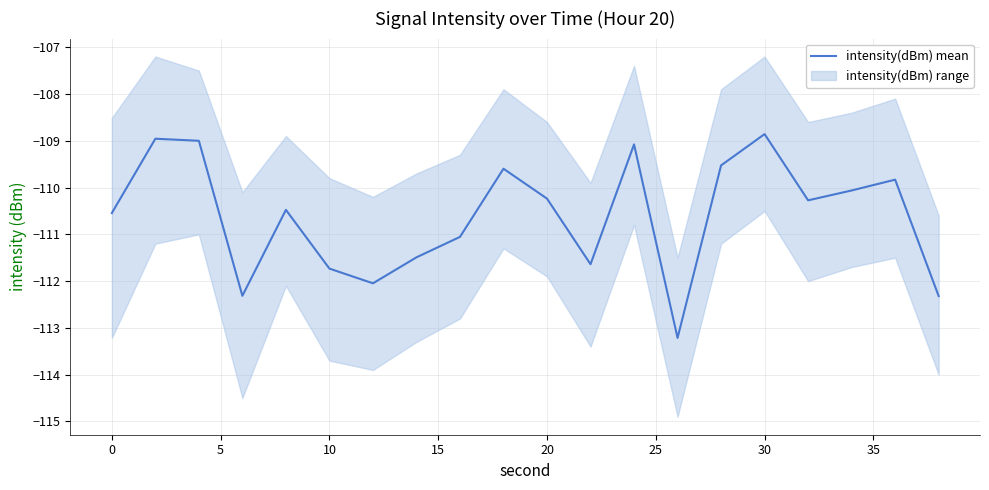

How many lines are shown in the chart?

1